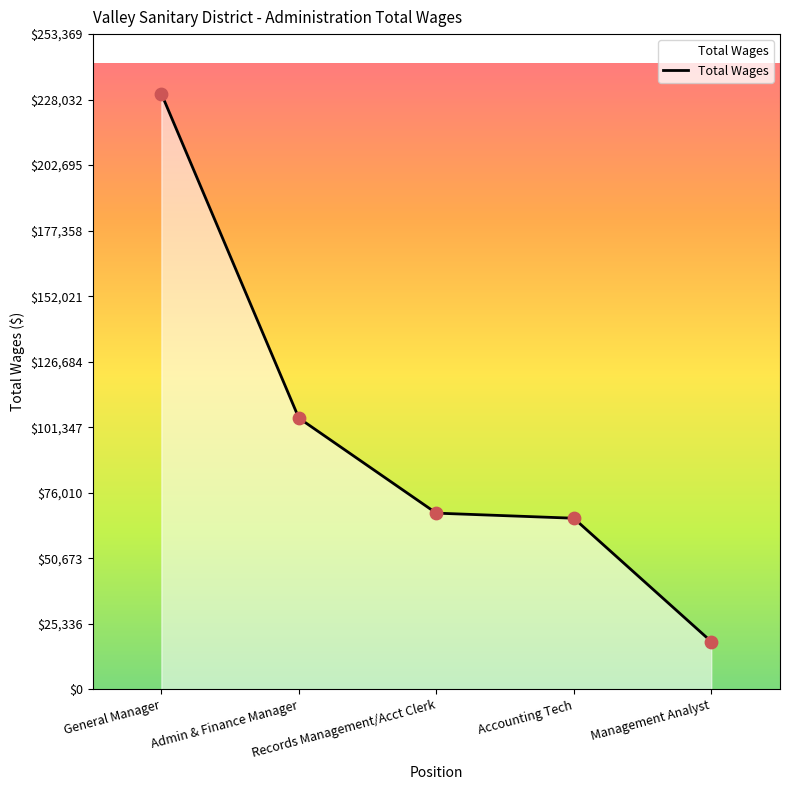

Between Accounting Tech and Management Analyst, which is larger?

Accounting Tech